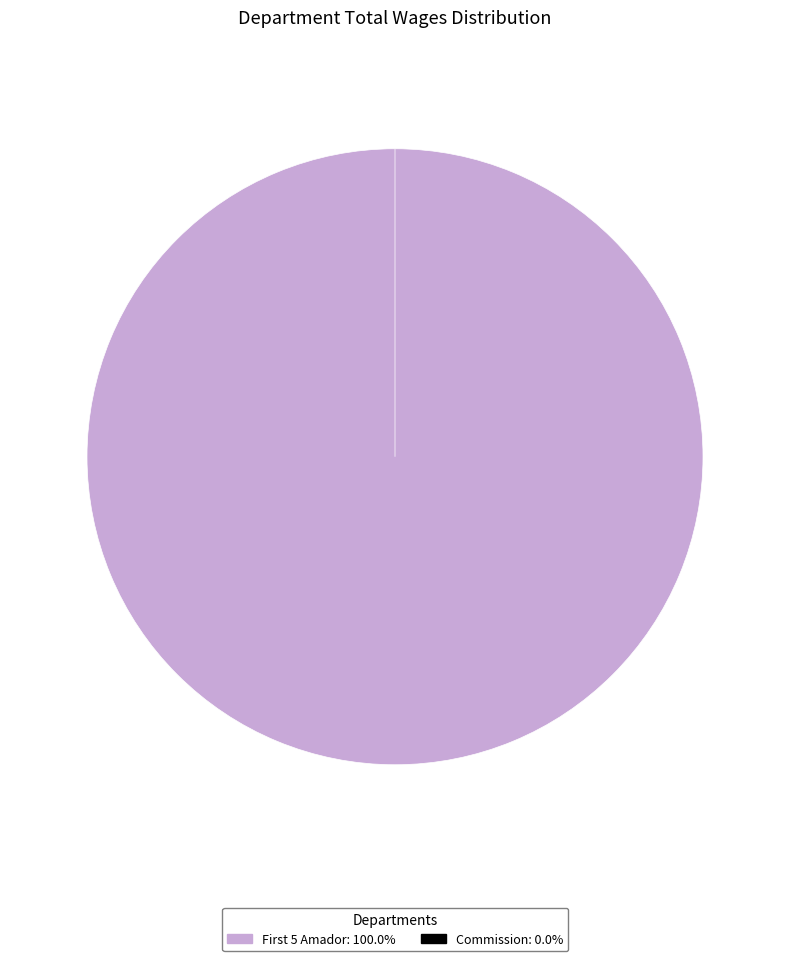

Is it true that Commission is 11% of the pie?

False